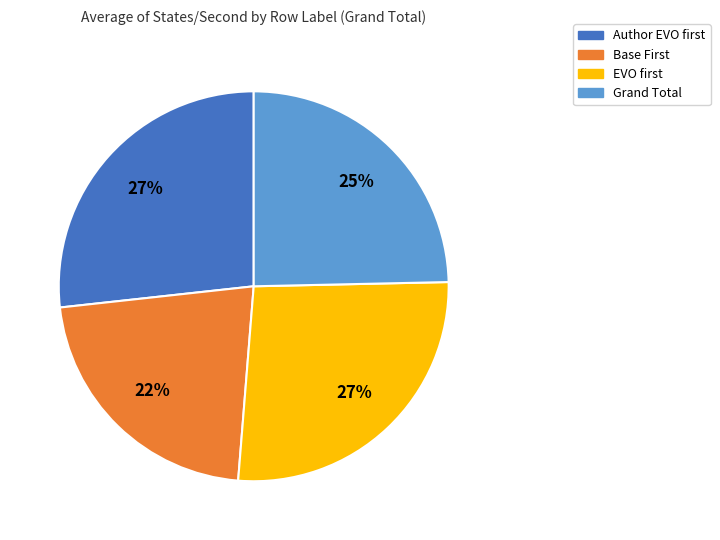

Count the number of slices in the pie.

4